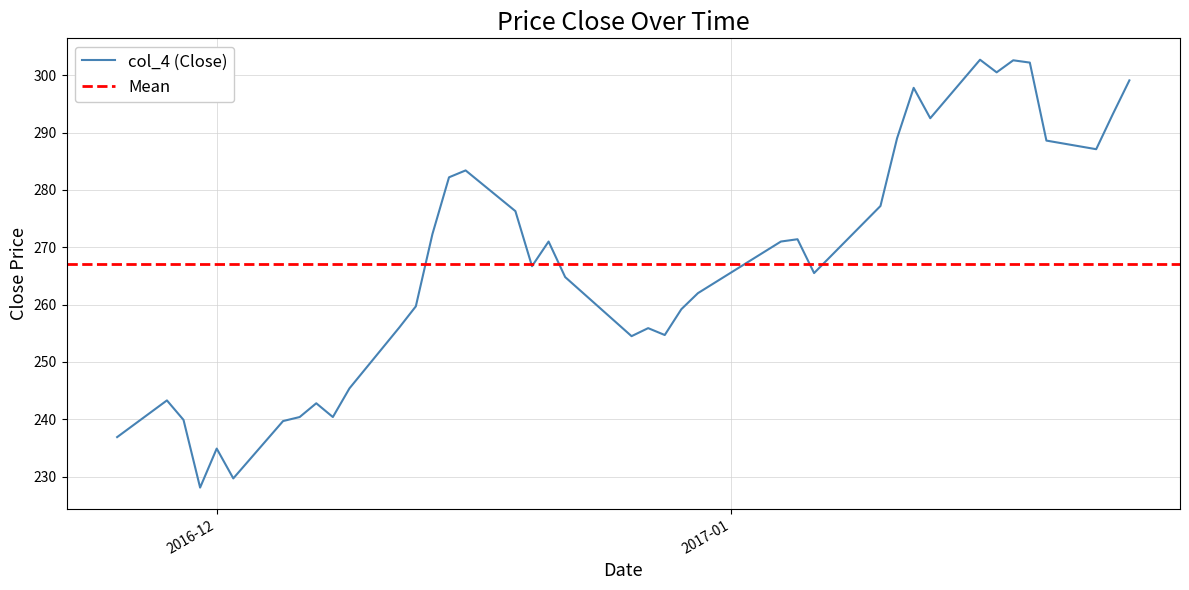

Reading left to right, transcribe all the data shown in this chart.

236.9	243.3	239.9	228.1	234.9	229.7	239.7	240.4	242.8	240.4	245.4	256.0	259.7	272.3	282.2	283.4	276.3	266.7	271.0	264.8	254.5	255.9	254.7	259.2	262.0	271.0	271.4	265.5	277.2	289.0	297.8	292.5	302.7	300.5	302.6	302.2	288.6	287.1	293.2	299.1